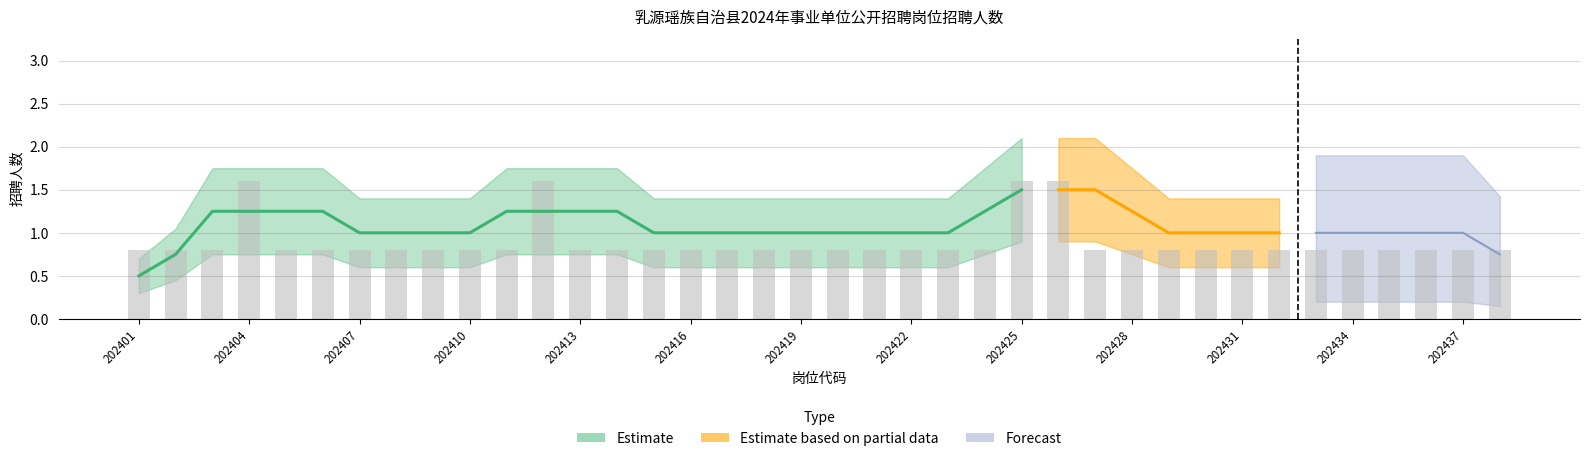

The value at 202437 is 1.0. True or false?

False